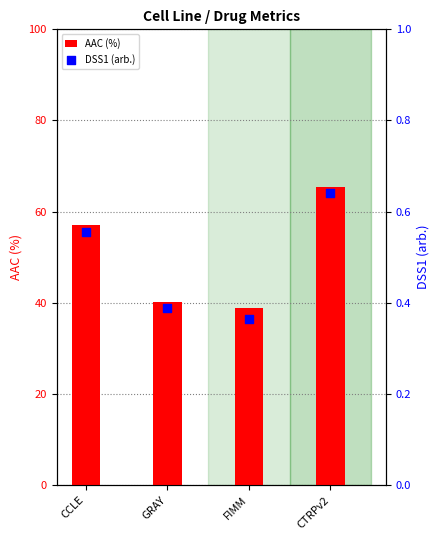

At which category is the sum across all series the highest?

CTRPv2